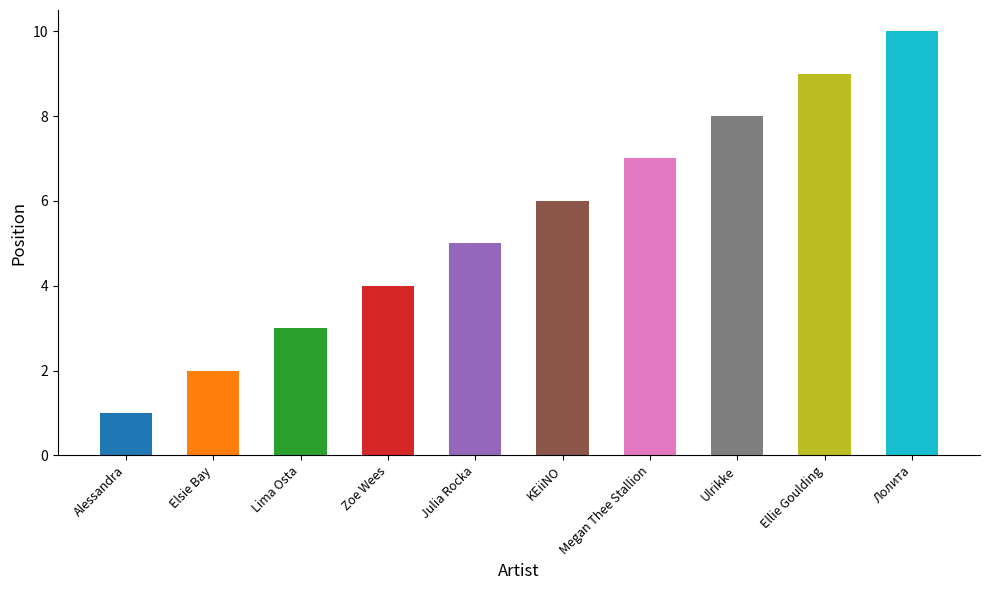

Reading left to right, list all the values displayed in this chart.

1	2	3	4	5	6	7	8	9	10